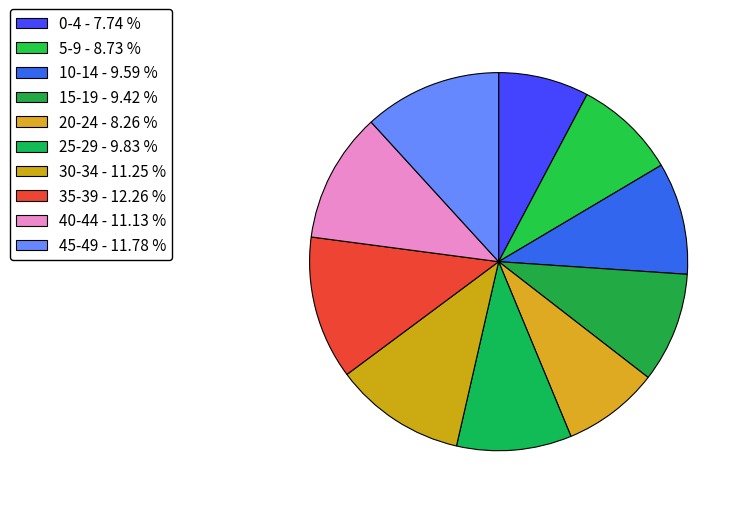

Which category has the smallest portion of the pie?

0-4